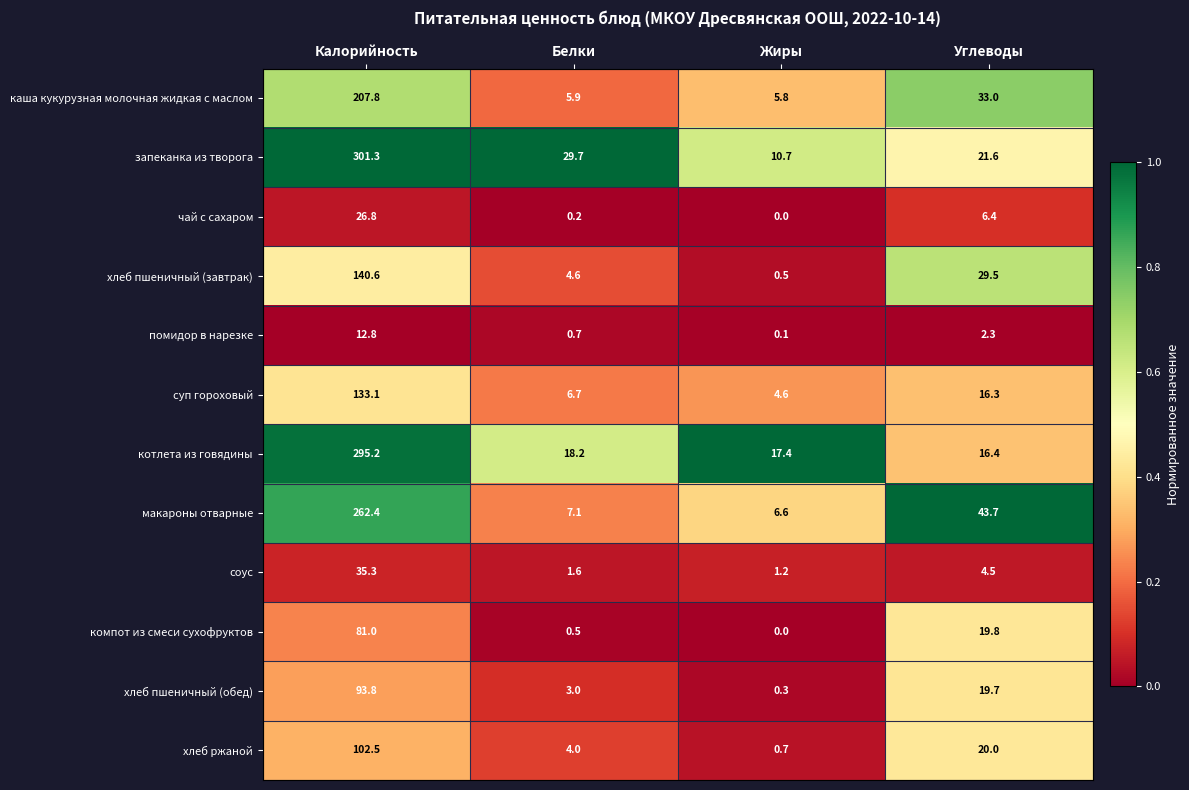

Which label corresponds to the smallest value in the chart?

Жиры